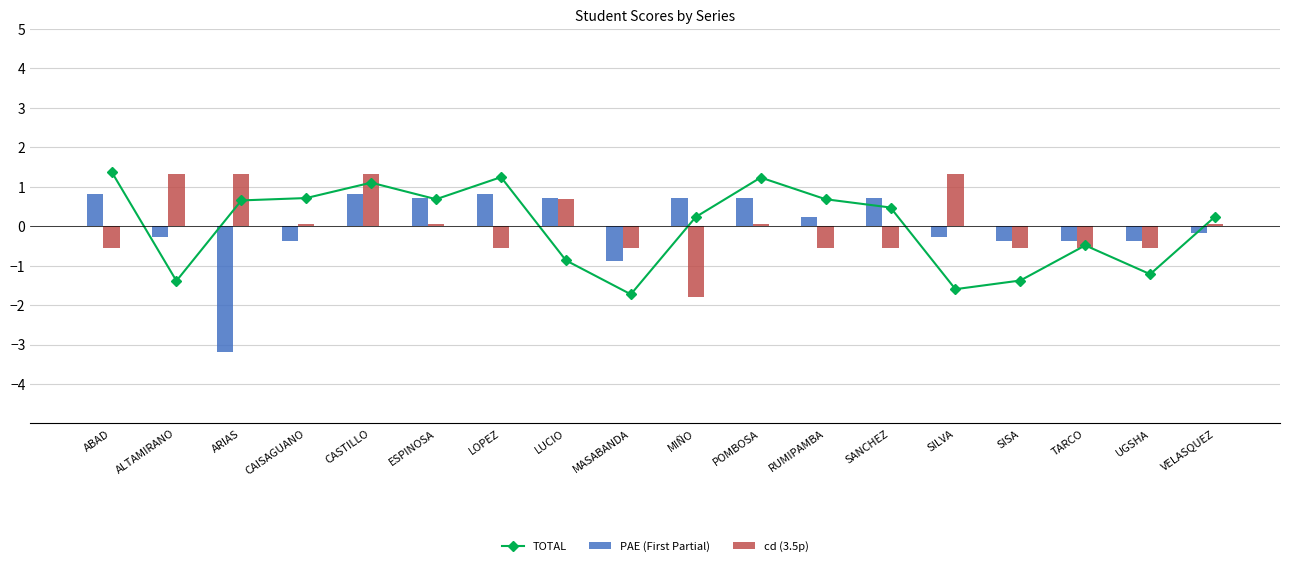

True or false: TOTAL has a value of 1.2 at POMBOSA.

True